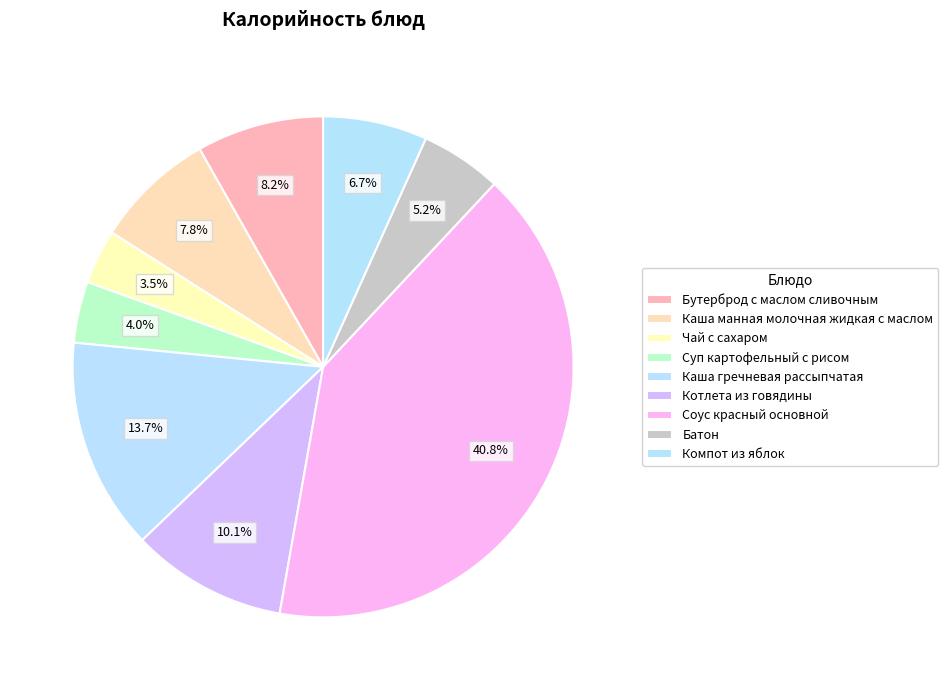

Approximately how many times larger is the value at Котлета из говядины compared to Компот из яблок?

1.5